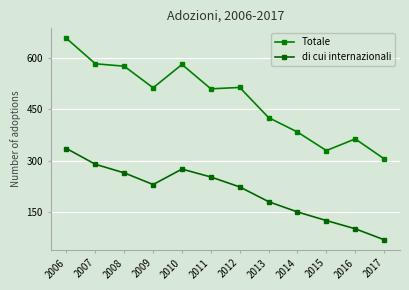

Is this an area chart (filled region under the line)?

No